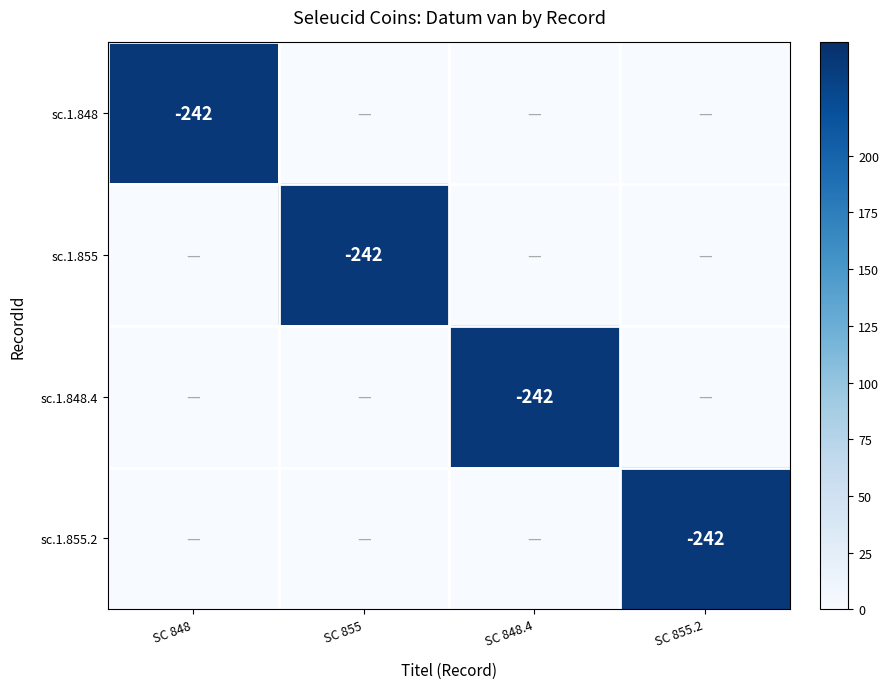

At which category is the sum across all series the highest?

SC 848